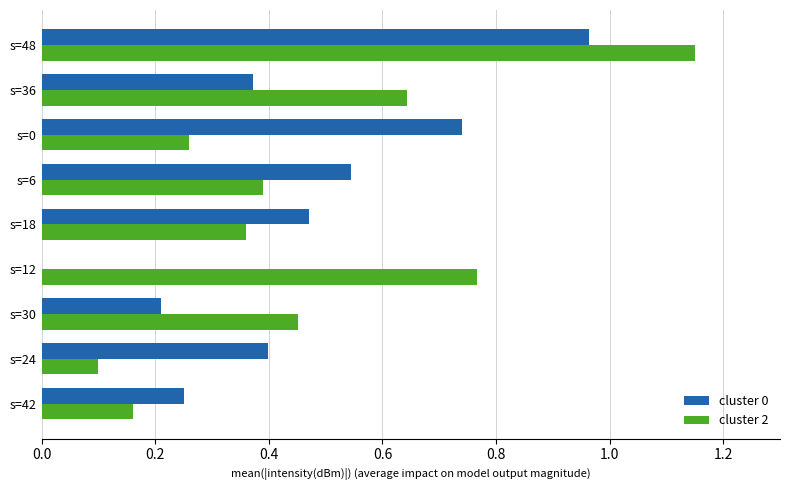

At which category does the chart reach its peak across all series?

s=48